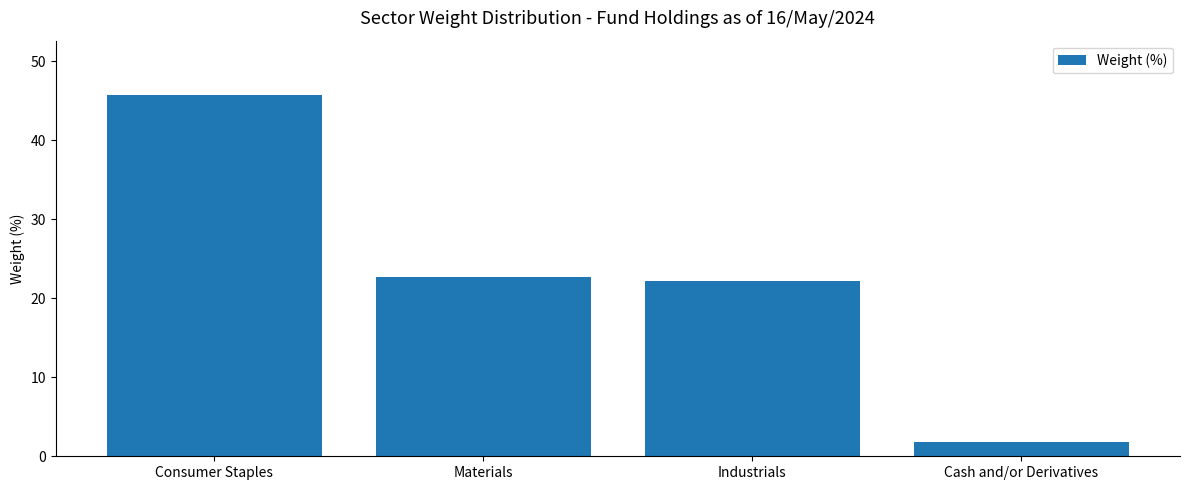

Which has a higher value, Materials or Cash and/or Derivatives?

Materials